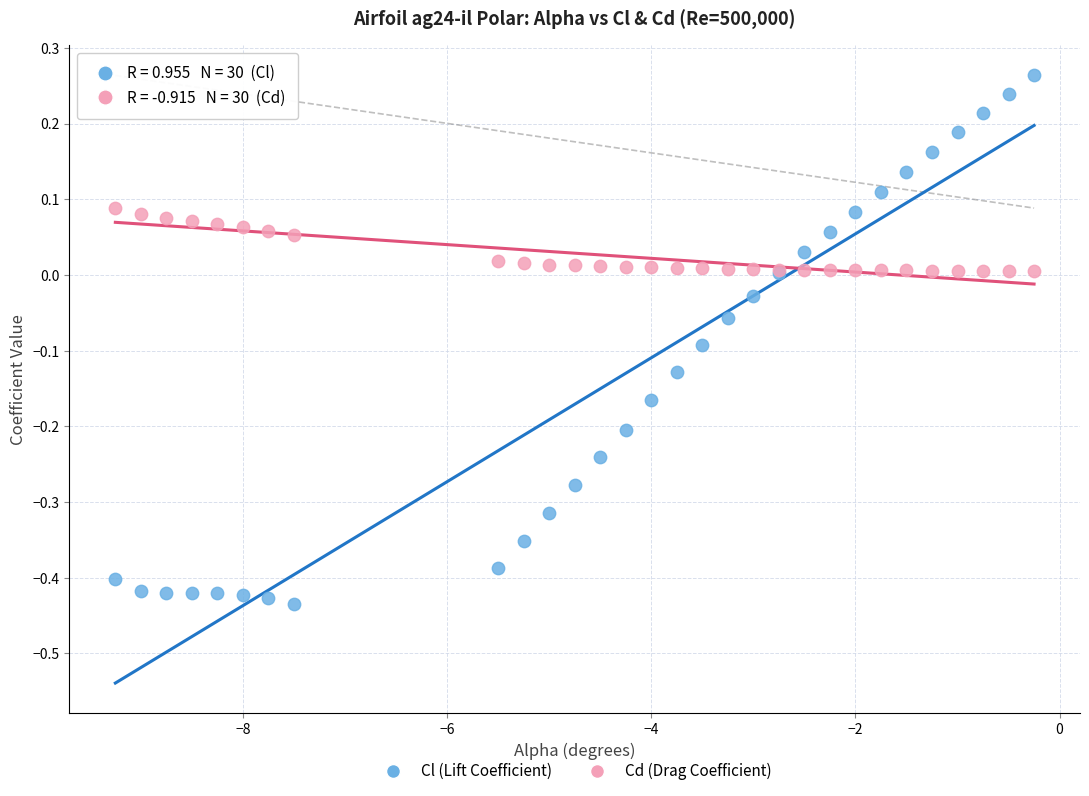

What are all the series names shown in the legend?

Cl (Lift Coefficient), Cd (Drag Coefficient)